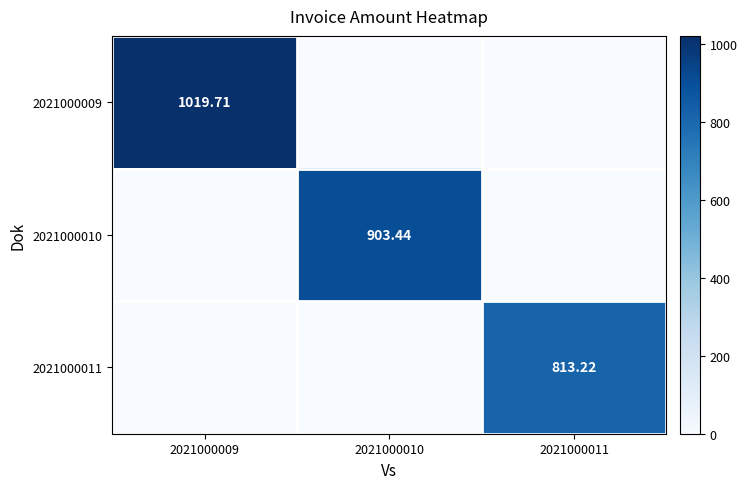

The 2021000011 series shows 471.5 at 2021000009. True or false?

False